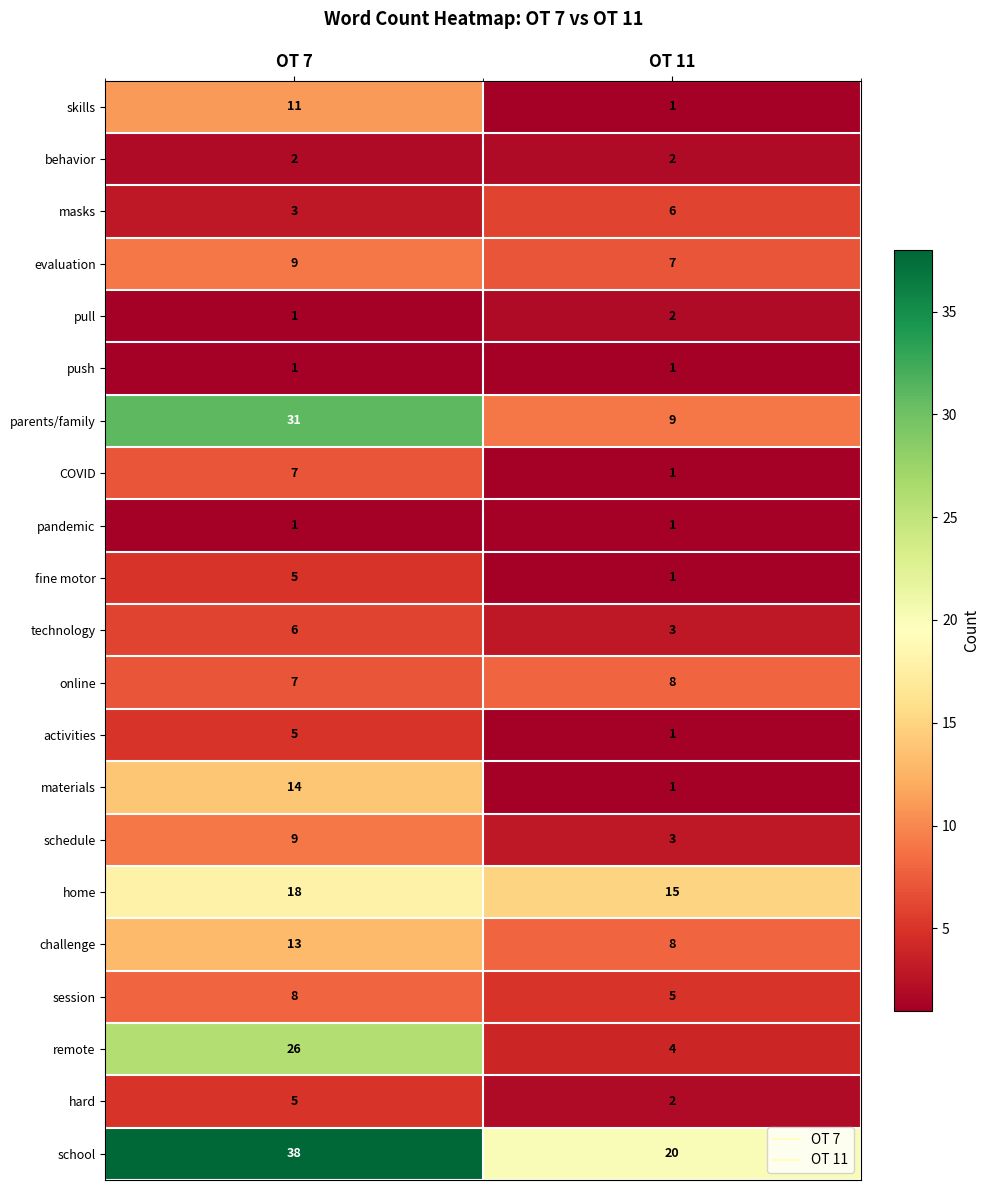

Read the challenge value at OT 11.

8